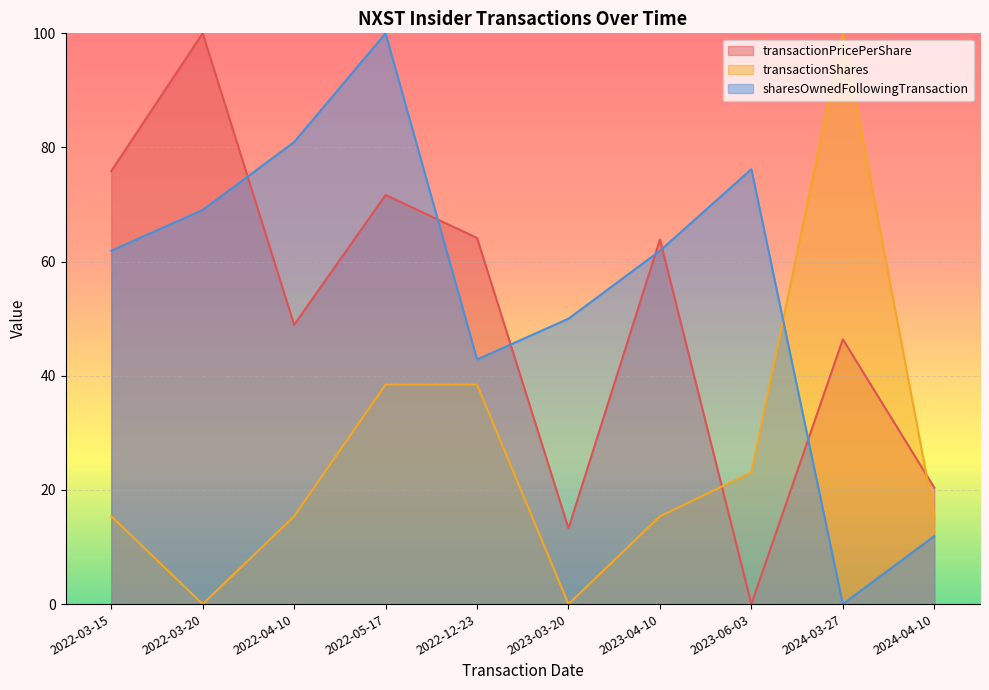

The value of transactionPricePerShare at 2022-05-17 is 122.7. True or false?

False